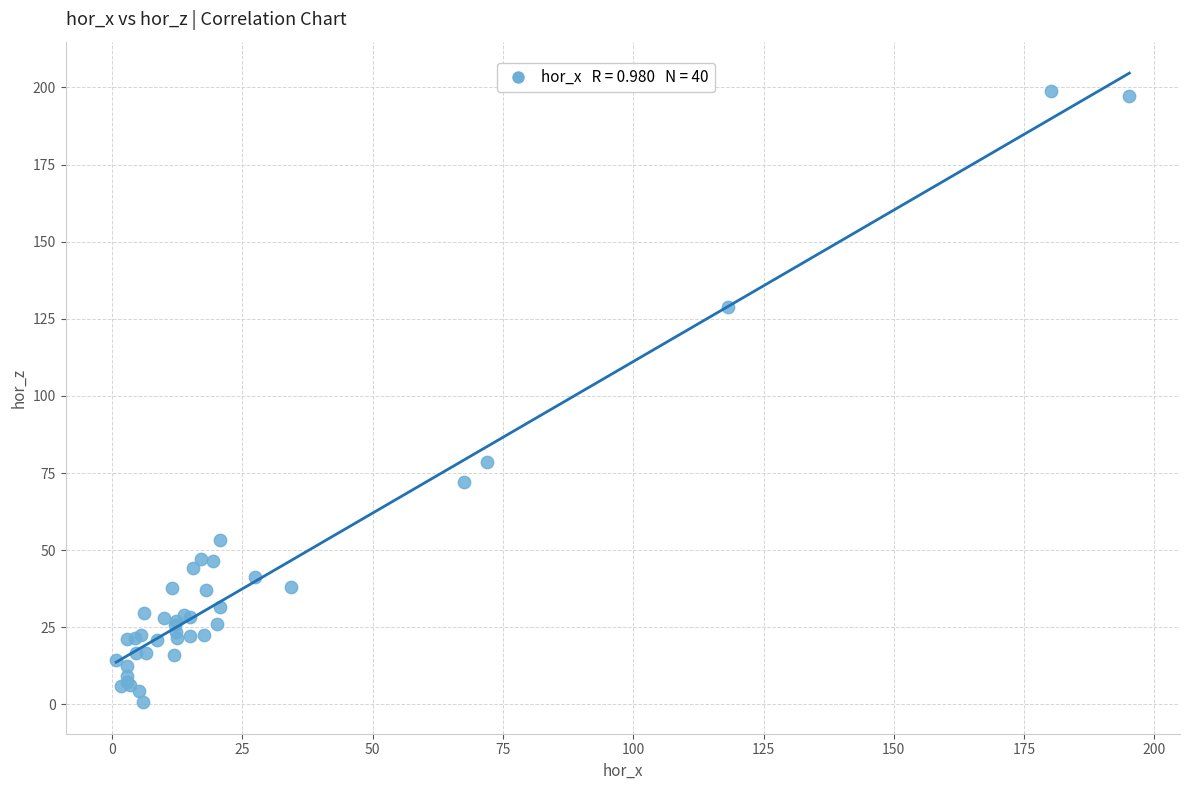

What Y value in the scatter plot is closest to 99?

78.6